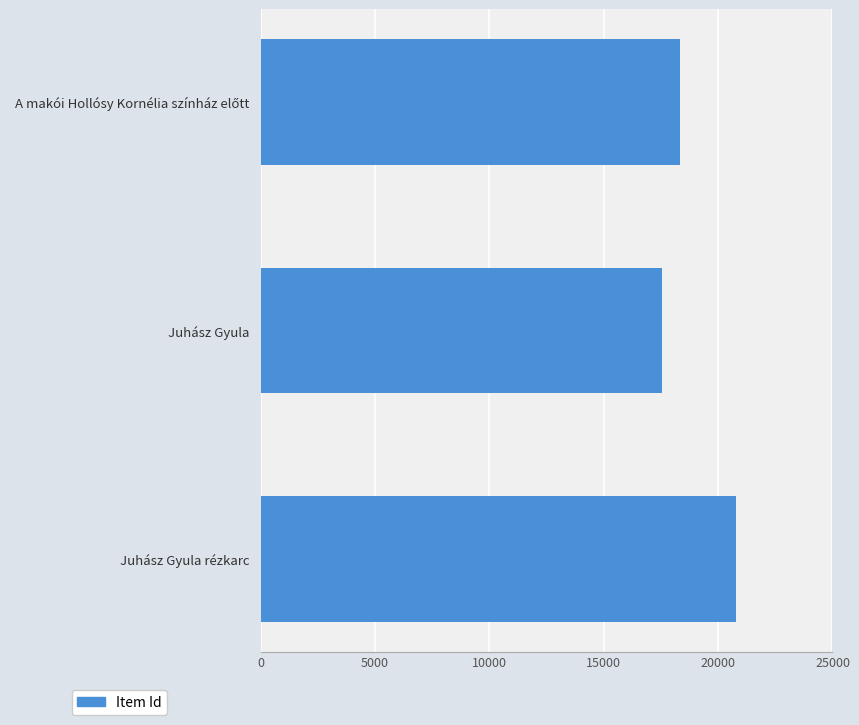

What value does the data have at Juhász Gyula, to the nearest 10?

17530